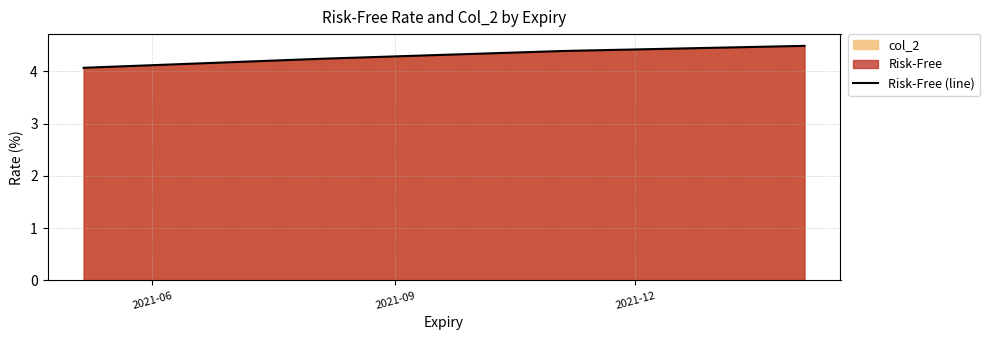

Count the Risk-Free (line) values in the range 4 to 5.

4